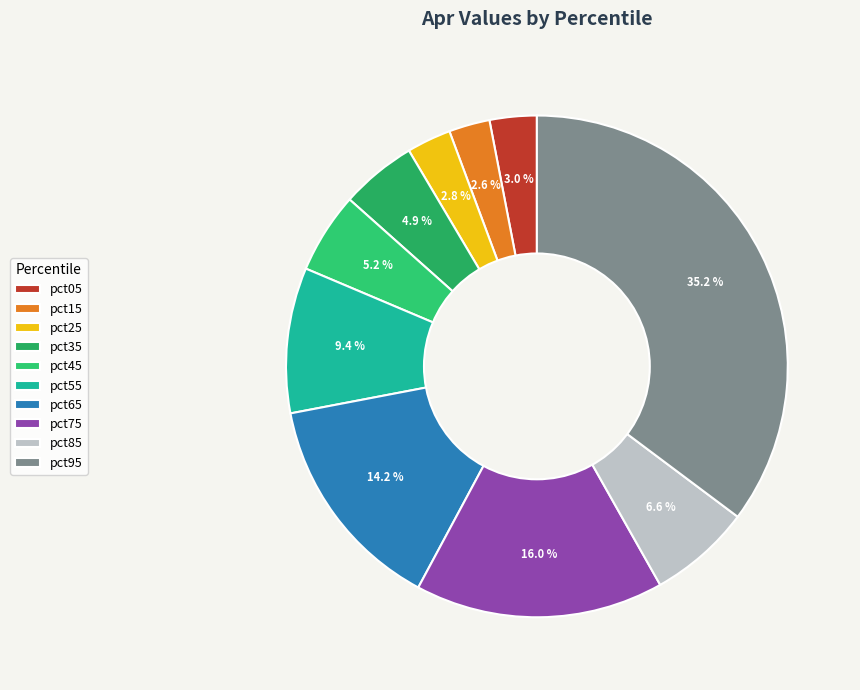

How many segments does this pie chart have?

10